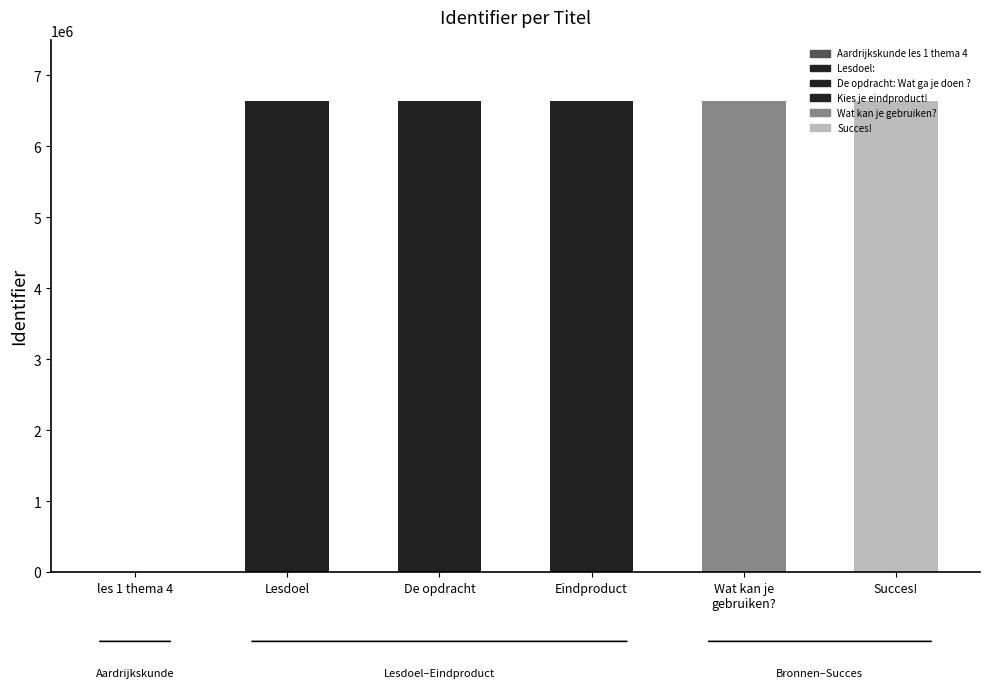

What is the ratio of the value at Lesdoel: to the value at Kies je eindproduct!?

1.0